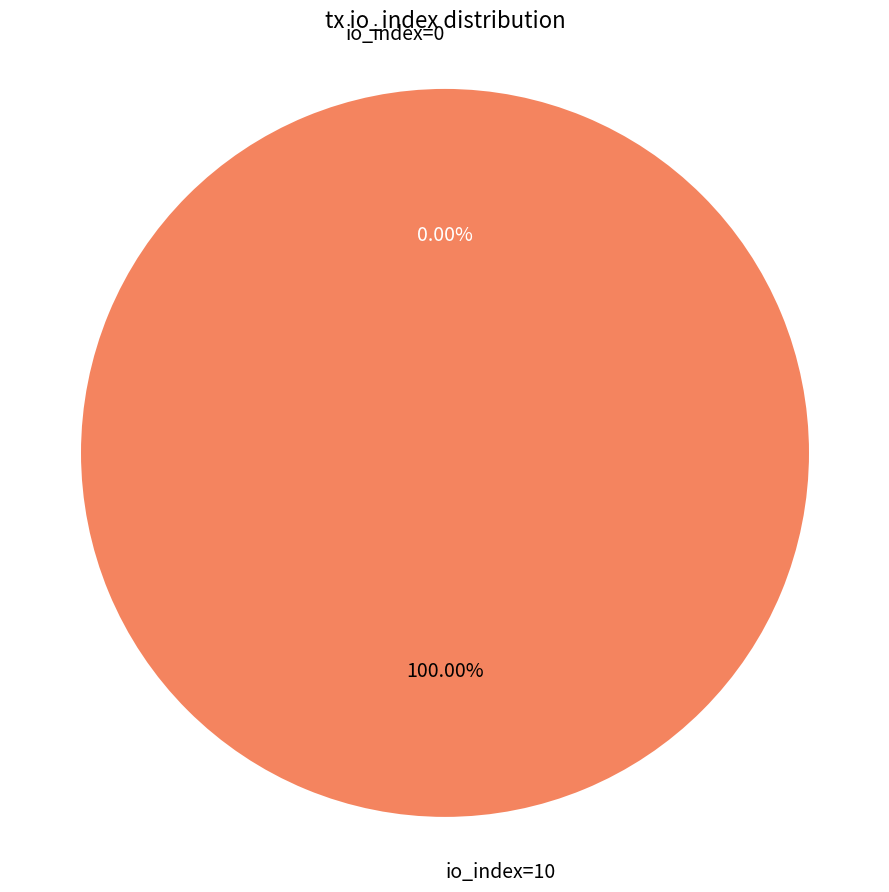

Which slice is the smallest?

io_index=0